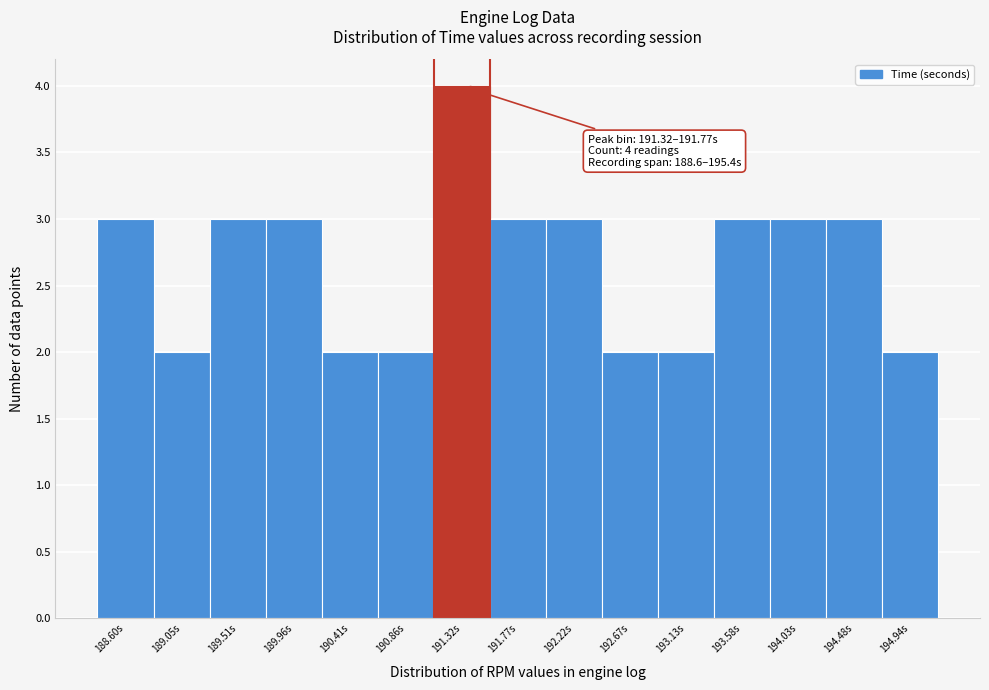

Reading left to right, extract all data points from this chart.

188.60s=3	189.05s=2	189.51s=3	189.96s=3	190.41s=2	190.86s=2	191.32s=4	191.77s=3	192.22s=3	192.67s=2	193.13s=2	193.58s=3	194.03s=3	194.48s=3	194.94s=2